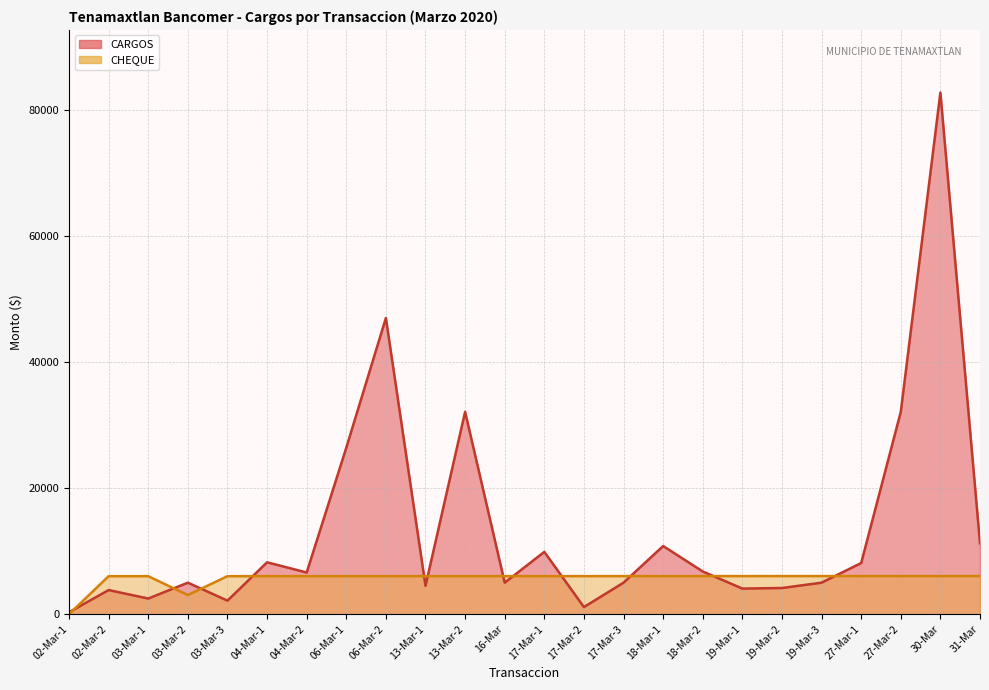

Is it true that CARGOS equals 7866.6 at 17-Mar-3?

False